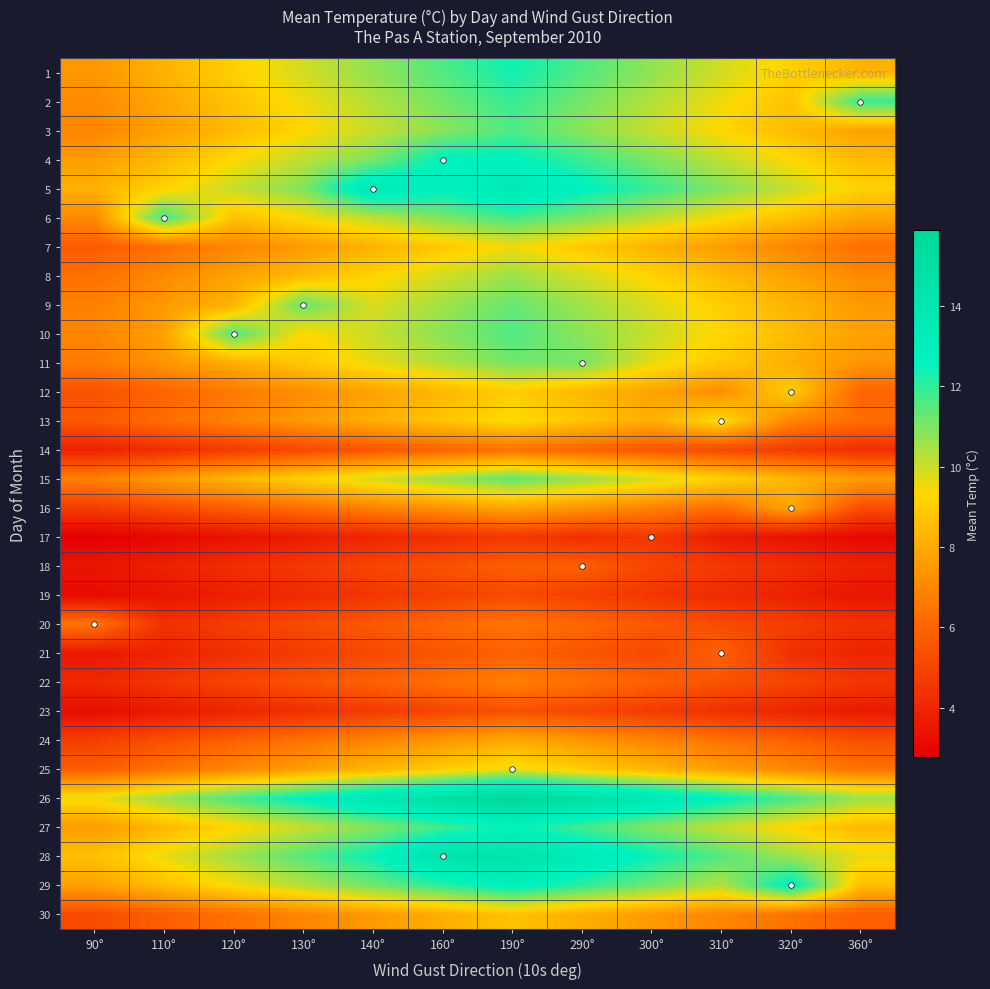

Reading left to right, extract all data points from this chart.

1: 90°=7.4	110°=8.3	120°=9.1	130°=9.9	140°=10.7	160°=11.6	190°=12.4	290°=11.6	300°=10.7	310°=9.9	320°=9.1	360°=8.3
2: 90°=7.1	110°=7.9	120°=8.7	130°=9.5	140°=10.3	160°=11.1	190°=11.9	290°=11.1	300°=10.3	310°=9.5	320°=8.7	360°=11.9
3: 90°=7.0	110°=7.7	120°=8.5	130°=9.3	140°=10.1	160°=10.8	190°=11.6	290°=10.8	300°=10.1	310°=9.3	320°=8.5	360°=7.7
4: 90°=7.6	110°=8.5	120°=9.3	130°=10.2	140°=11.0	160°=12.7	190°=12.7	290°=11.9	300°=11.0	310°=10.2	320°=9.3	360°=8.5
5: 90°=8.2	110°=9.1	120°=10.0	130°=11.0	140°=13.7	160°=12.8	190°=13.7	290°=12.8	300°=11.9	310°=11.0	320°=10.0	360°=9.1
6: 90°=7.1	110°=11.8	120°=8.7	130°=9.4	140°=10.2	160°=11.0	190°=11.8	290°=11.0	300°=10.2	310°=9.4	320°=8.7	360°=7.9
7: 90°=5.7	110°=6.3	120°=7.0	130°=7.6	140°=8.2	160°=8.9	190°=9.5	290°=8.9	300°=8.2	310°=7.6	320°=7.0	360°=6.3
8: 90°=6.4	110°=7.1	120°=7.8	130°=8.5	140°=9.2	160°=9.9	190°=10.6	290°=9.9	300°=9.2	310°=8.5	320°=7.8	360°=7.1
9: 90°=6.8	110°=7.5	120°=8.3	130°=11.3	140°=9.8	160°=10.5	190°=11.3	290°=10.5	300°=9.8	310°=9.0	320°=8.3	360°=7.5
10: 90°=7.0	110°=7.7	120°=11.6	130°=9.3	140°=10.1	160°=10.8	190°=11.6	290°=10.8	300°=10.1	310°=9.3	320°=8.5	360°=7.7
11: 90°=6.7	110°=7.4	120°=8.1	130°=8.9	140°=9.6	160°=10.4	190°=11.1	290°=11.1	300°=9.6	310°=8.9	320°=8.1	360°=7.4
12: 90°=5.4	110°=6.0	120°=6.6	130°=7.2	140°=7.8	160°=8.4	190°=9.0	290°=8.4	300°=7.8	310°=7.2	320°=9.0	360°=6.0
13: 90°=5.6	110°=6.3	120°=6.9	130°=7.5	140°=8.1	160°=8.8	190°=9.4	290°=8.8	300°=8.1	310°=9.4	320°=6.9	360°=6.3
14: 90°=3.8	110°=4.3	120°=4.7	130°=5.1	140°=5.5	160°=6.0	190°=6.4	290°=6.0	300°=5.5	310°=5.1	320°=4.7	360°=4.3
15: 90°=6.8	110°=7.6	120°=8.4	130°=9.1	140°=9.9	160°=10.6	190°=11.4	290°=10.6	300°=9.9	310°=9.1	320°=8.4	360°=7.6
16: 90°=4.7	110°=5.3	120°=5.8	130°=6.3	140°=6.8	160°=7.4	190°=7.9	290°=7.4	300°=6.8	310°=6.3	320°=7.9	360°=5.3
17: 90°=2.8	110°=3.1	120°=3.4	130°=3.7	140°=4.0	160°=4.3	190°=4.6	290°=4.3	300°=4.6	310°=3.7	320°=3.4	360°=3.1
18: 90°=3.5	110°=3.9	120°=4.3	130°=4.6	140°=5.0	160°=5.4	190°=5.8	290°=5.8	300°=5.0	310°=4.6	320°=4.3	360°=3.9
19: 90°=3.1	110°=3.5	120°=3.8	130°=4.2	140°=4.5	160°=4.9	190°=5.2	290°=4.9	300°=4.5	310°=4.2	320°=3.8	360°=3.5
20: 90°=6.5	110°=4.3	120°=4.8	130°=5.2	140°=5.6	160°=6.1	190°=6.5	290°=6.1	300°=5.6	310°=5.2	320°=4.8	360°=4.3
21: 90°=3.5	110°=3.9	120°=4.3	130°=4.7	140°=5.1	160°=5.5	190°=5.9	290°=5.5	300°=5.1	310°=5.9	320°=4.3	360°=3.9
22: 90°=4.1	110°=4.5	120°=5.0	130°=5.4	140°=5.9	160°=6.3	190°=6.8	290°=6.3	300°=5.9	310°=5.4	320°=5.0	360°=4.5
23: 90°=3.2	110°=3.6	120°=4.0	130°=4.3	140°=4.7	160°=5.0	190°=5.4	290°=5.0	300°=4.7	310°=4.3	320°=4.0	360°=3.6
24: 90°=4.8	110°=5.3	120°=5.9	130°=6.4	140°=6.9	160°=7.5	190°=8.0	290°=7.5	300°=6.9	310°=6.4	320°=5.9	360°=5.3
25: 90°=5.8	110°=6.4	120°=7.0	130°=7.7	140°=8.3	160°=9.0	190°=9.6	290°=9.0	300°=8.3	310°=7.7	320°=7.0	360°=6.4
26: 90°=9.5	110°=10.6	120°=11.7	130°=12.7	140°=13.8	160°=14.8	190°=15.9	290°=14.8	300°=13.8	310°=12.7	320°=11.7	360°=10.6
27: 90°=7.6	110°=8.4	120°=9.2	130°=10.1	140°=10.9	160°=11.8	190°=12.6	290°=11.8	300°=10.9	310°=10.1	320°=9.2	360°=8.4
28: 90°=8.6	110°=9.6	120°=10.6	130°=11.5	140°=12.5	160°=14.4	190°=14.4	290°=13.4	300°=12.5	310°=11.5	320°=10.6	360°=9.6
29: 90°=7.7	110°=8.6	120°=9.5	130°=10.3	140°=11.2	160°=12.0	190°=12.9	290°=12.0	300°=11.2	310°=10.3	320°=12.9	360°=8.6
30: 90°=5.2	110°=5.8	120°=6.4	130°=7.0	140°=7.5	160°=8.1	190°=8.7	290°=8.1	300°=7.5	310°=7.0	320°=6.4	360°=5.8